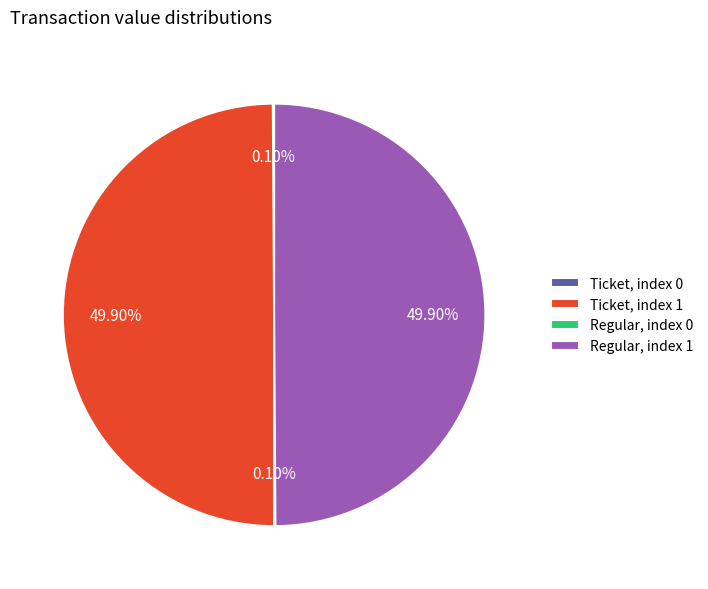

Which slice is the largest?

Ticket io_index=1